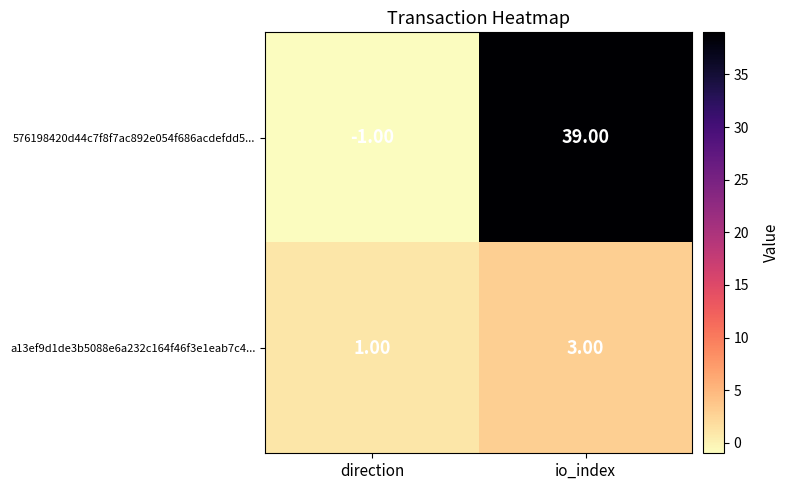

Which series changed the most between direction and io_index?

576198420d44c7f8f7ac892e054f686acdefdd5...